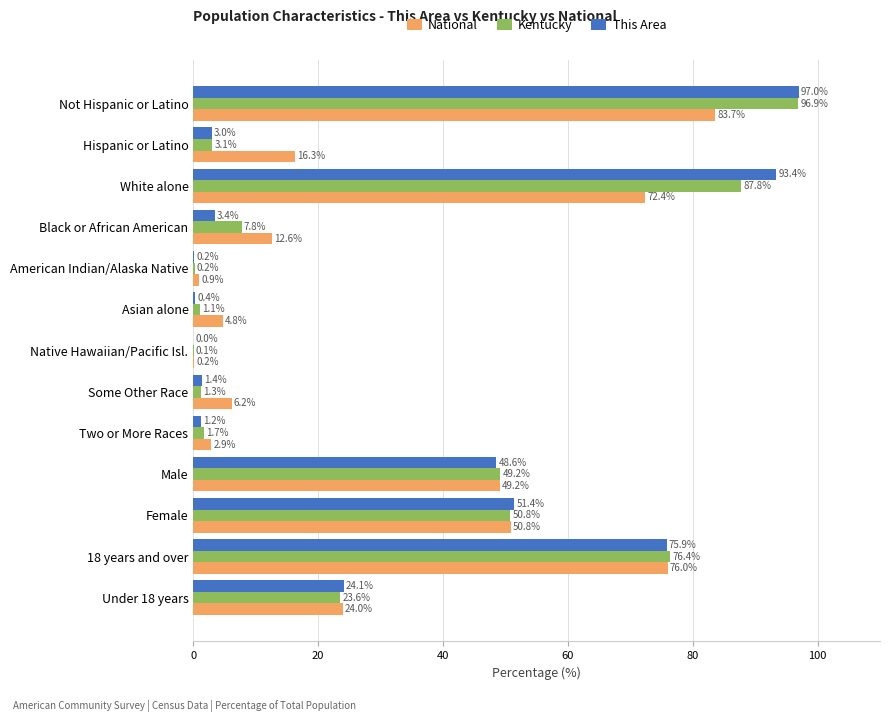

Between Not Hispanic or Latino and American Indian/Alaska Native, which series saw the biggest shift?

This Area